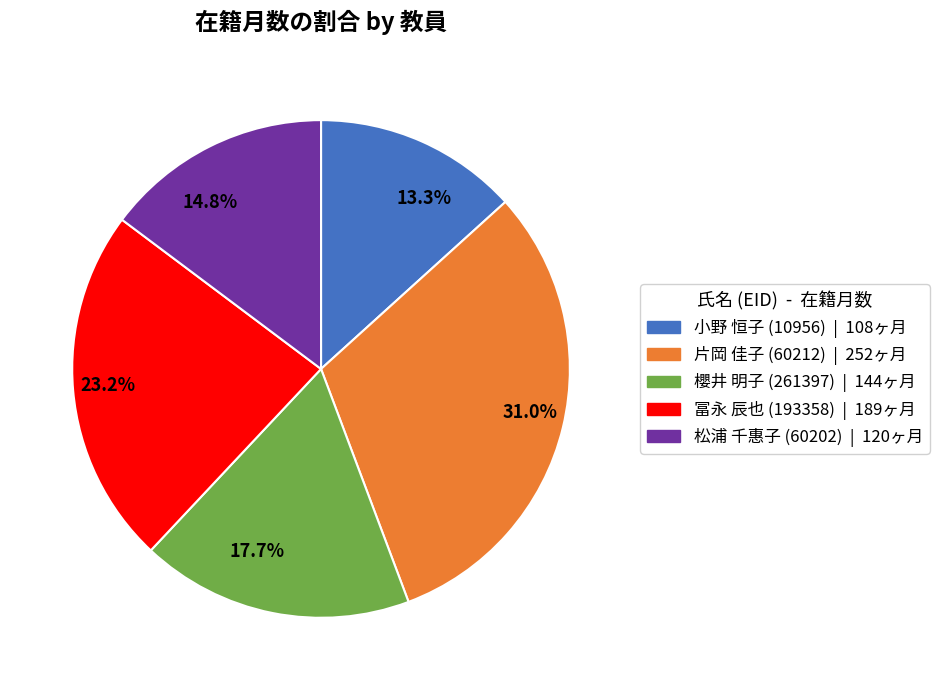

Rank the categories by value from lowest to highest.

13.3%, 14.8%, 17.7%, 23.2%, 31.0%